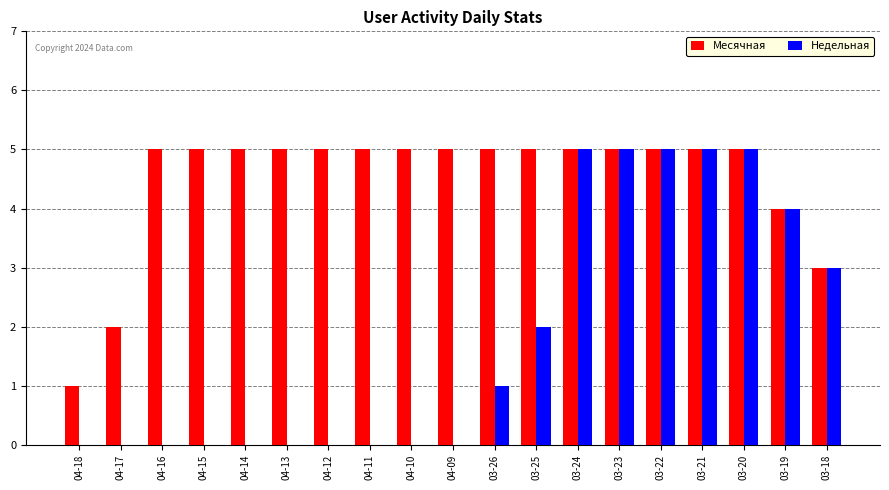

What is the maximum value shown in the chart?

5